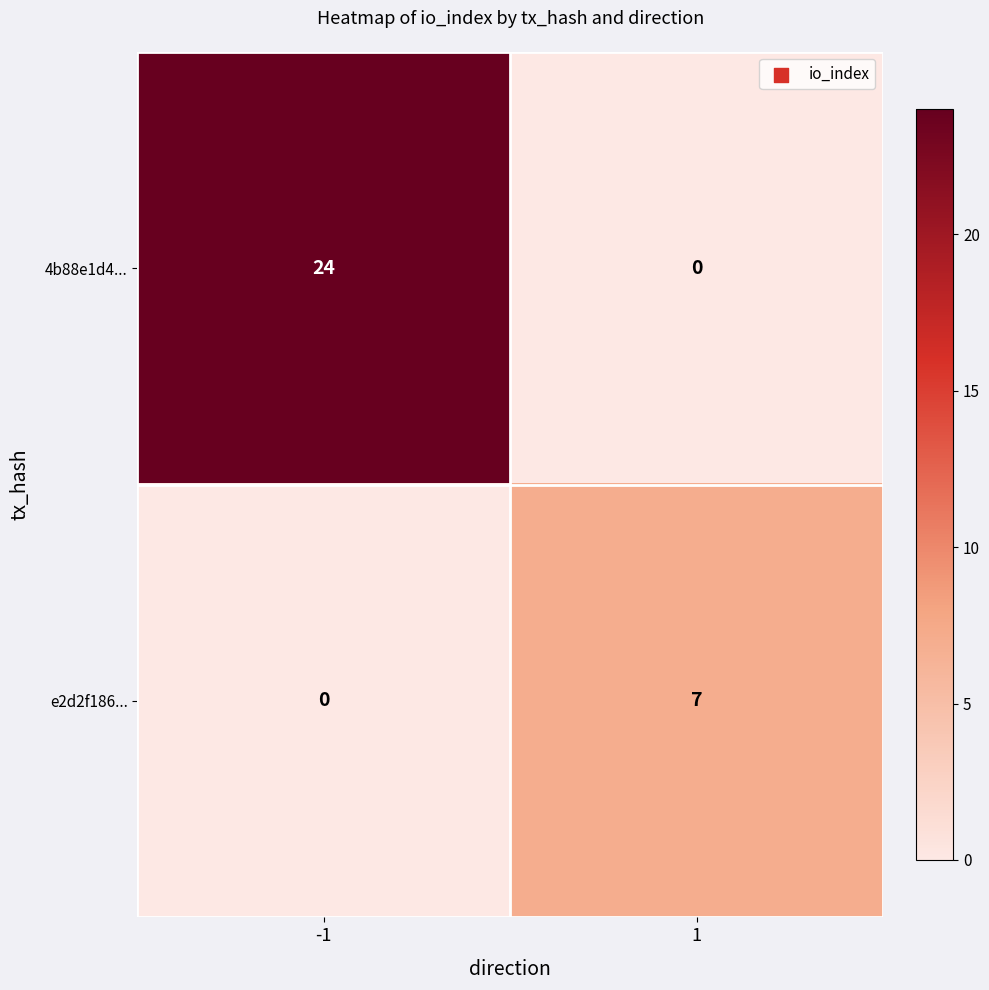

What is the difference between the maximum and minimum values in the 4b88e1d4... series?

24